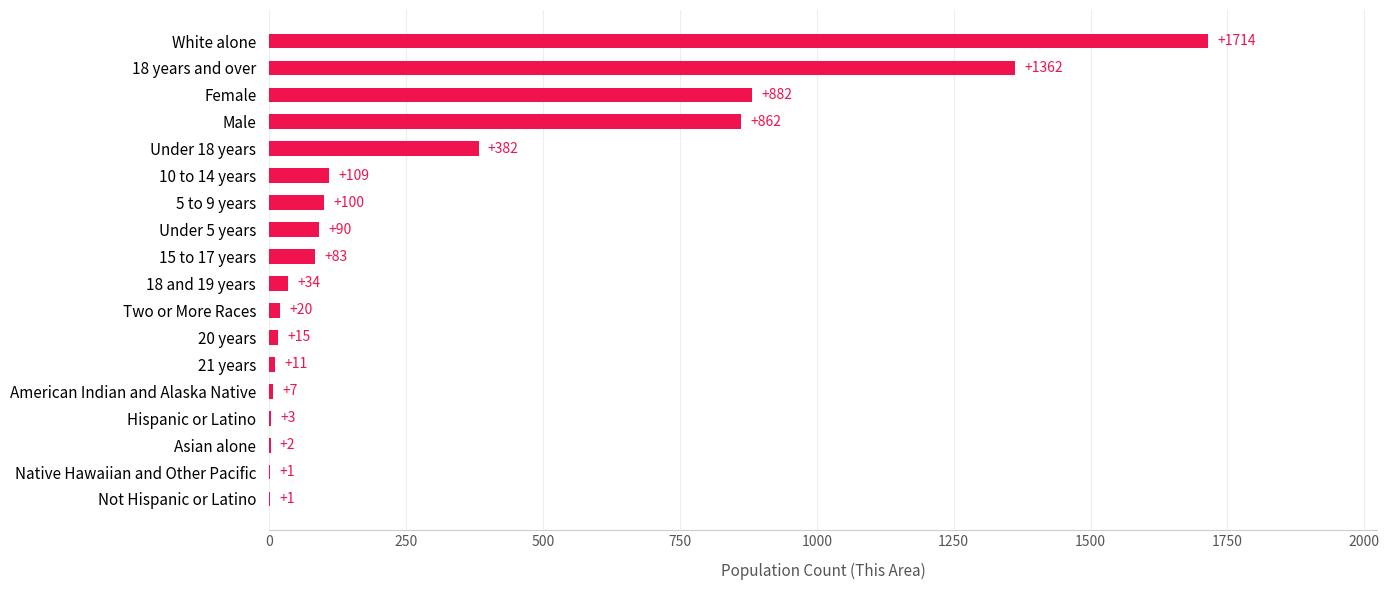

Which category has the highest value across all series?

White alone